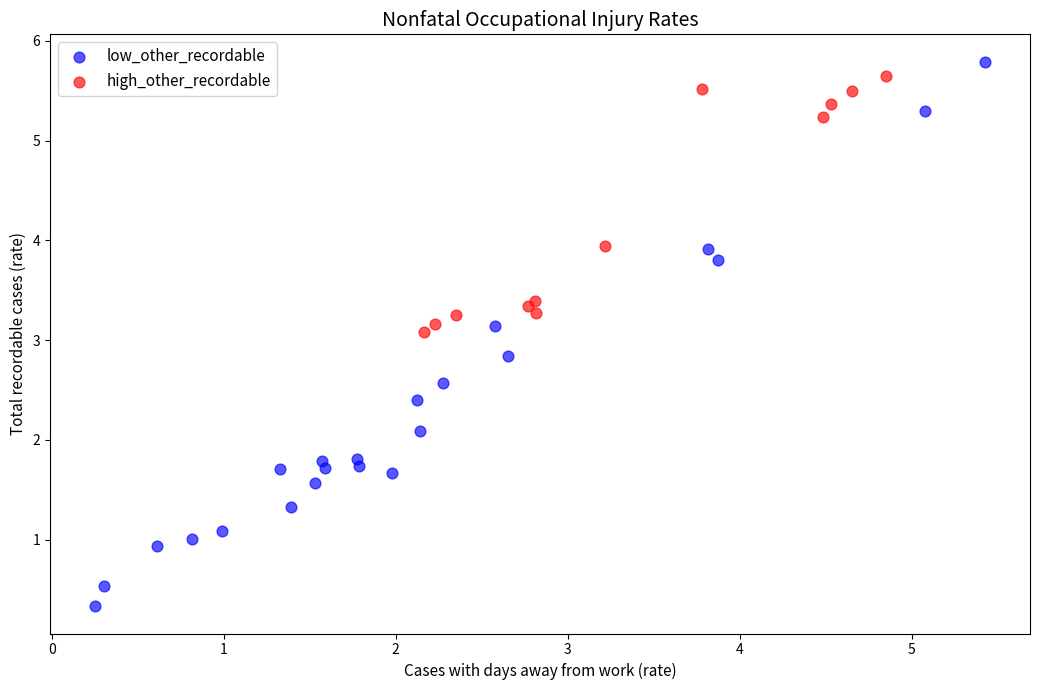

What are all the series names shown in the legend?

low_other_recordable, high_other_recordable